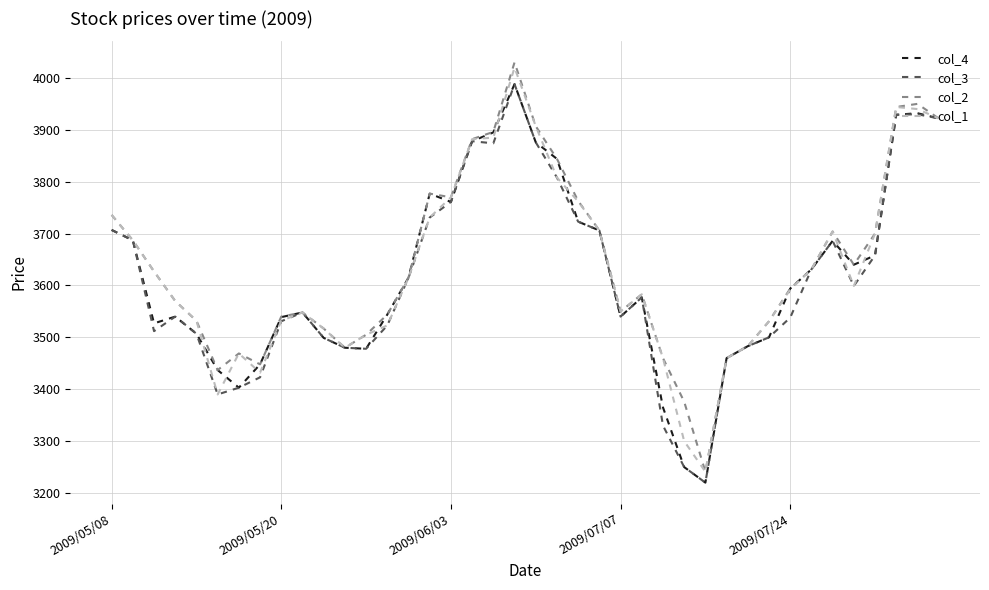

What is the maximum value shown in the chart?

4030